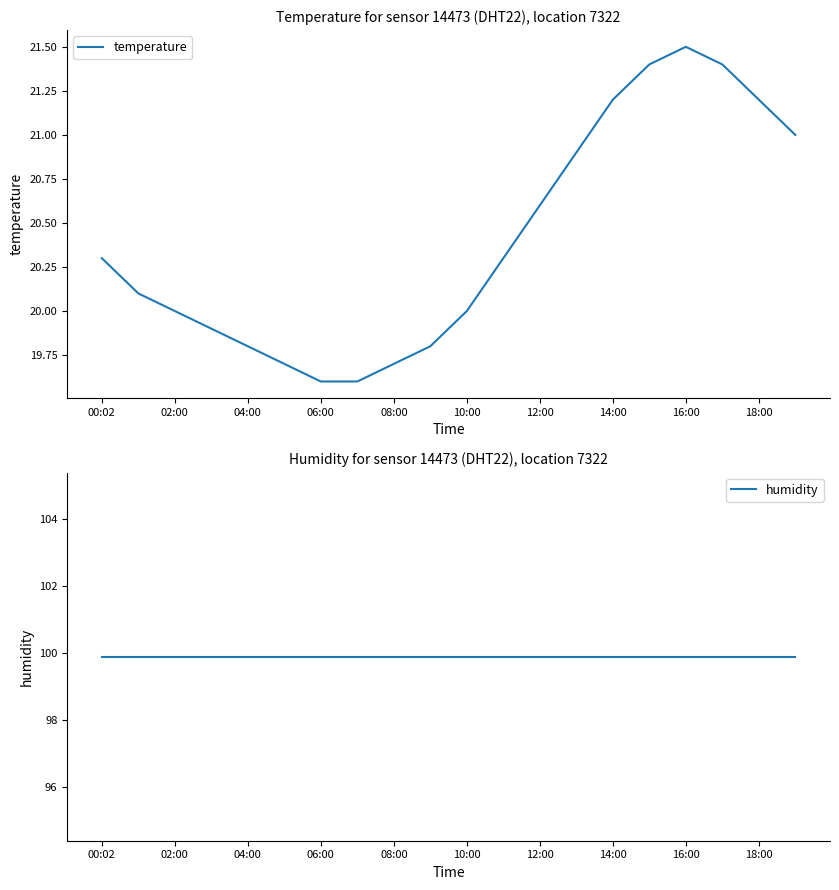

The temperature series shows 19.6 at 06:00. True or false?

True